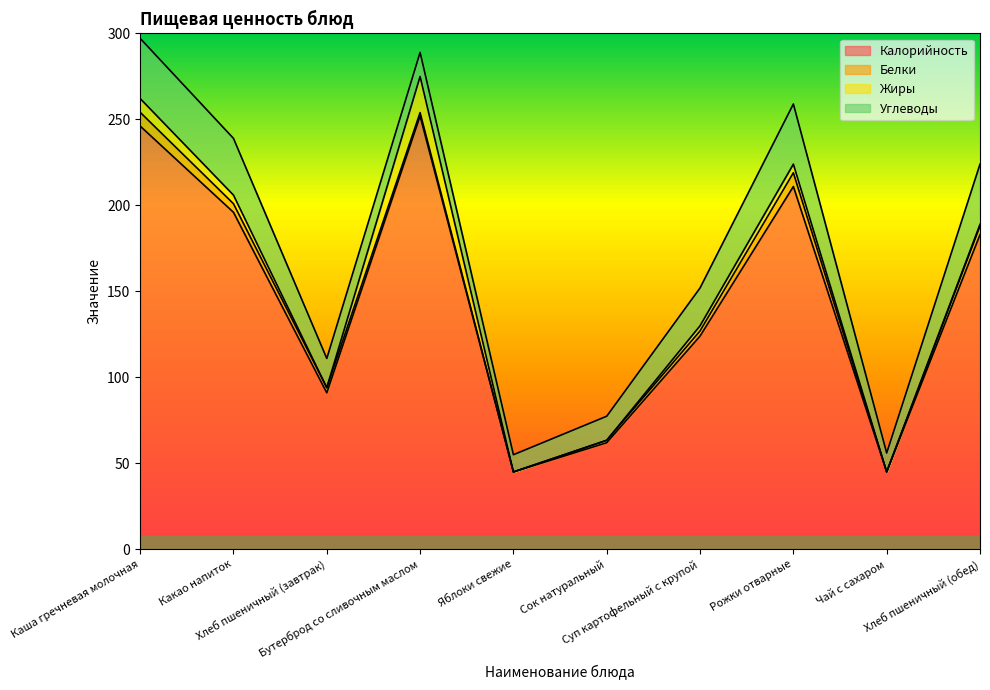

What is the average value of the Калорийность series?

145.5